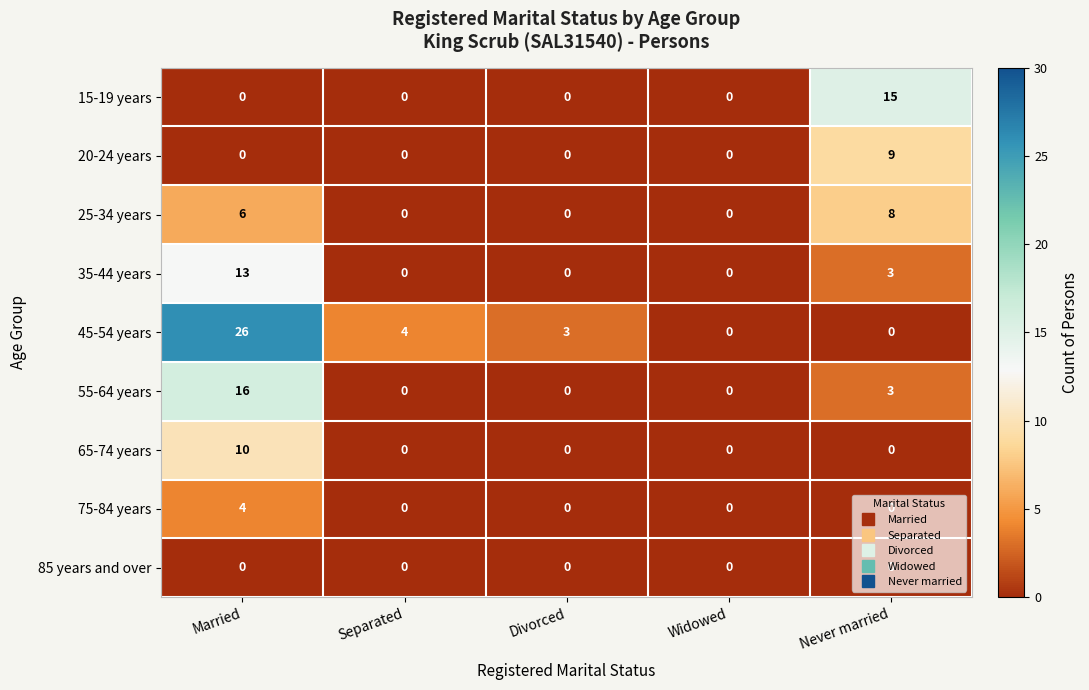

What is the total value across all series at Married?

75